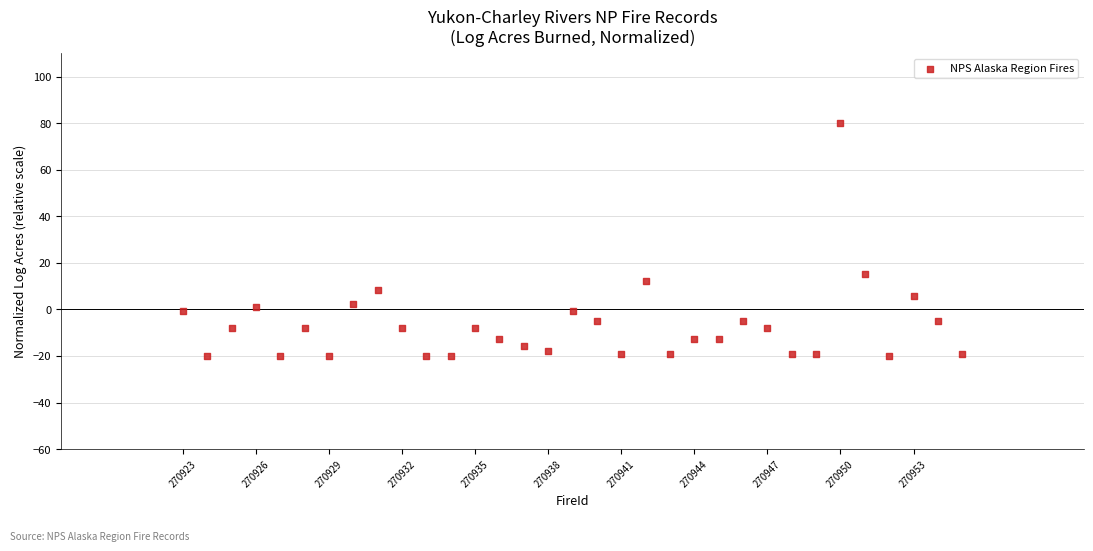

What is the range of X values (max minus min)?

32.0